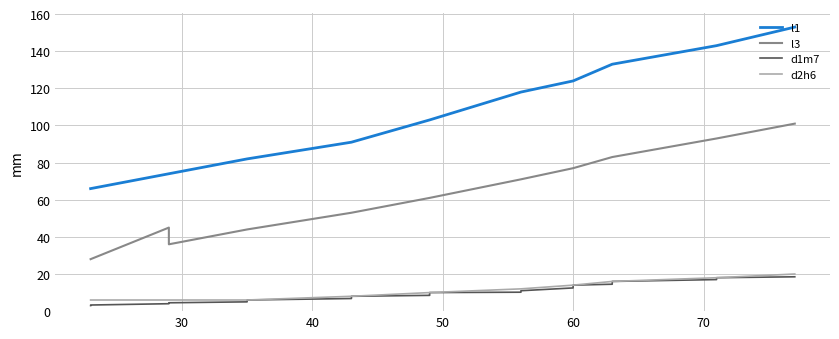

What is the minimum value for l1?

66.0